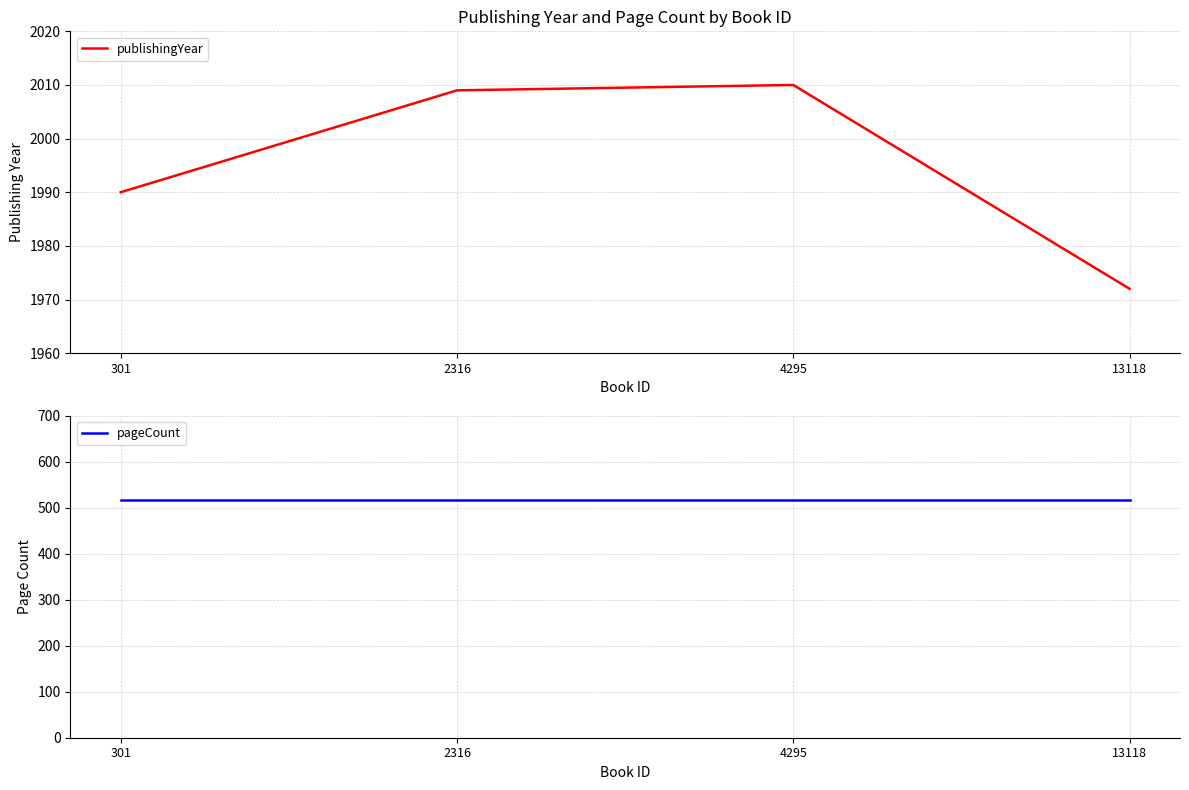

What is the value of the publishingYear point at the 3rd from the left?

2010